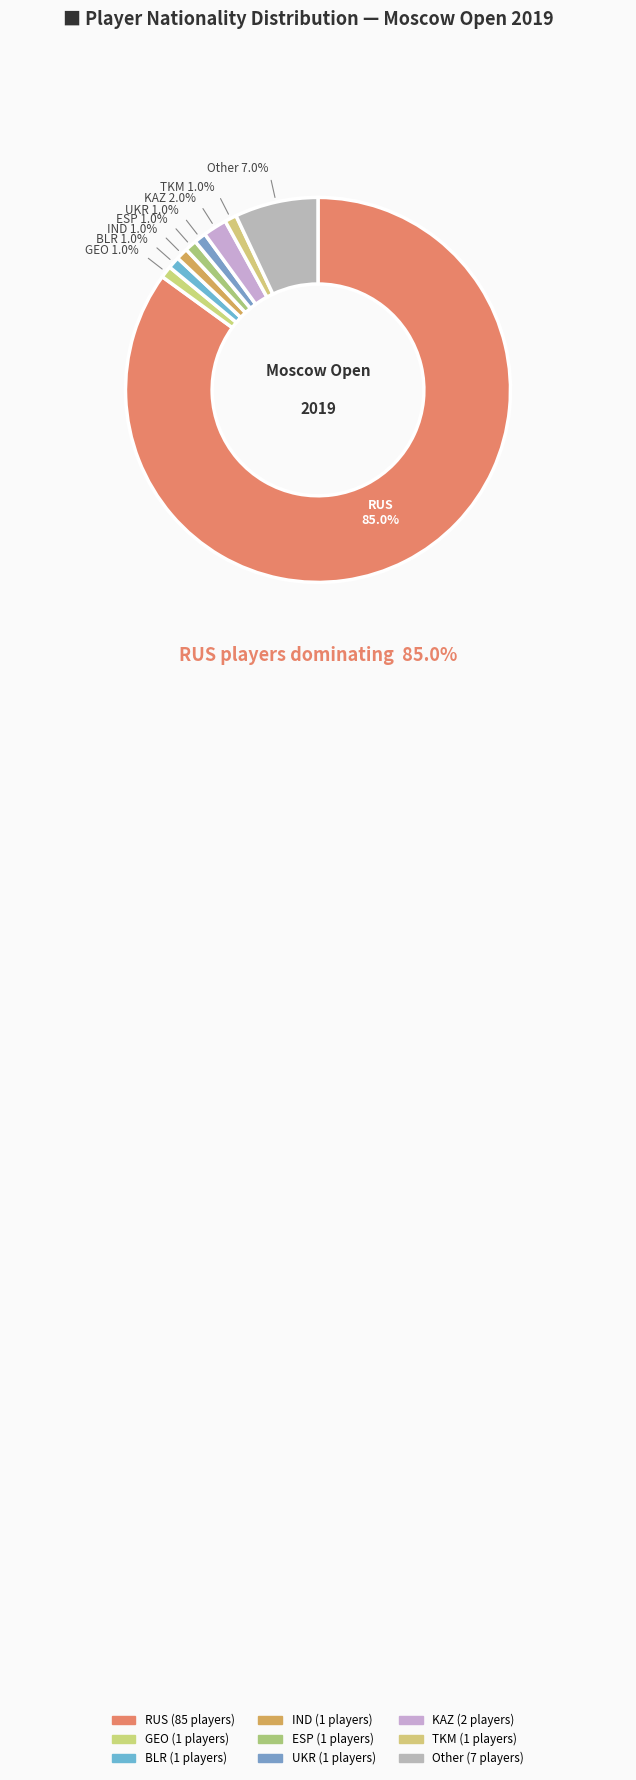

Do IND and RUS together represent more than half of the pie?

Yes